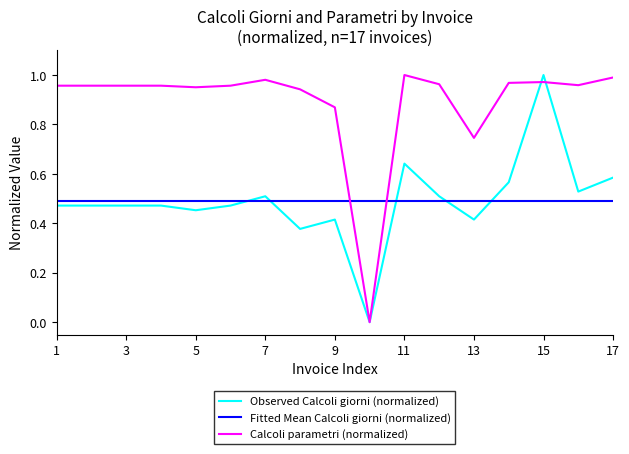

What is the difference between the maximum and second lowest values in the Calcoli parametri (normalized) series?

0.3